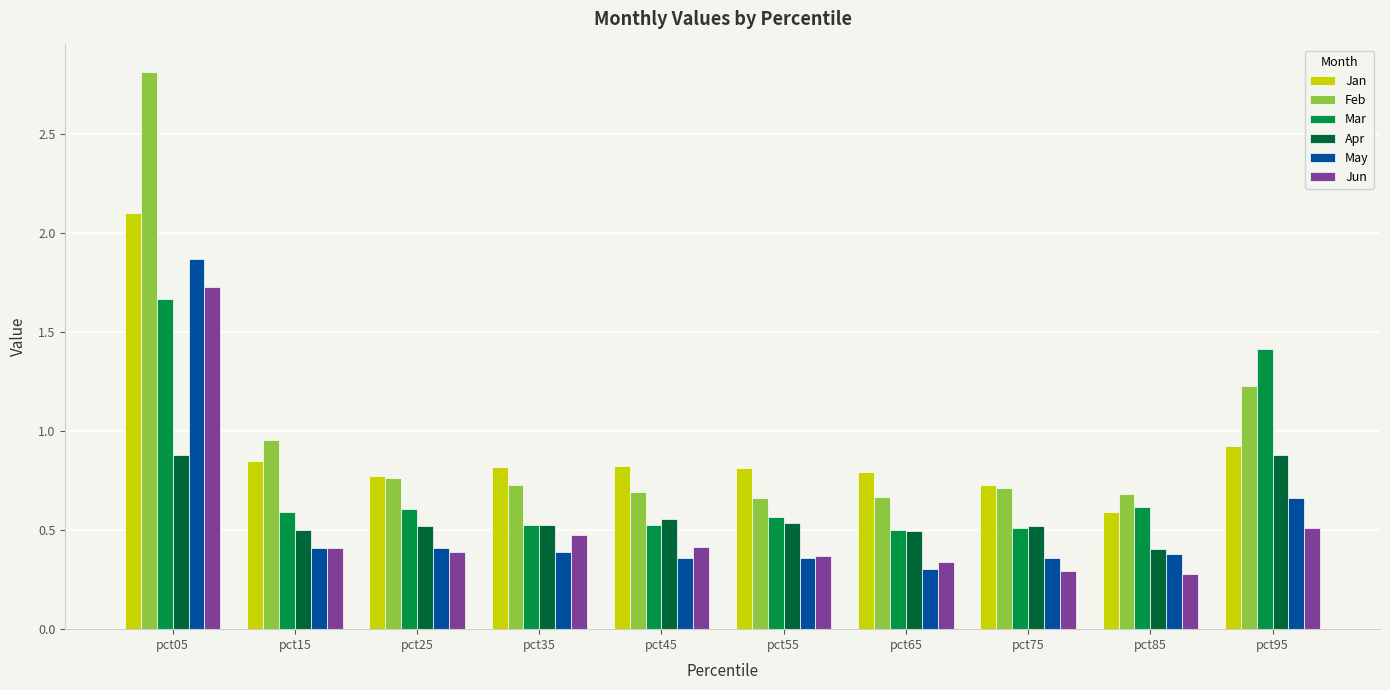

Which series has the largest total across all categories?

Feb